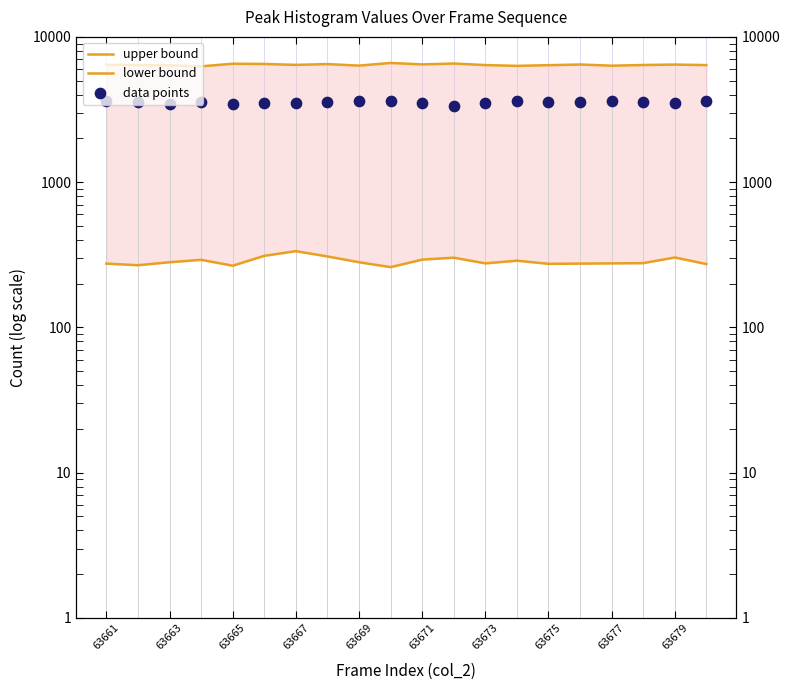

Which series has the widest spread of Y values?

upper bound